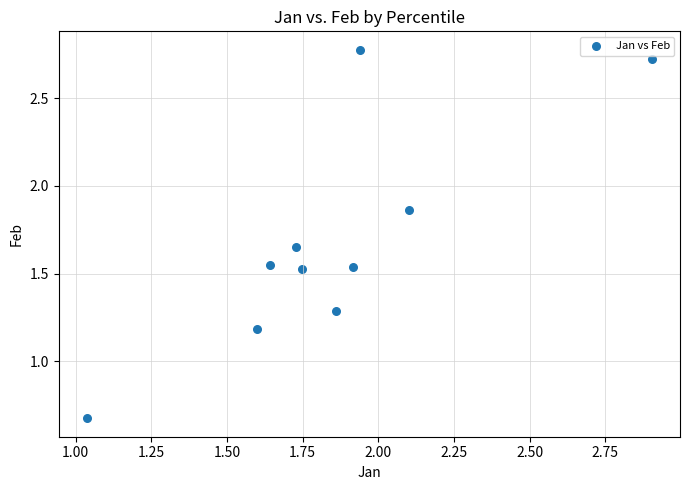

What Y value in the scatter plot is closest to 1?

1.2